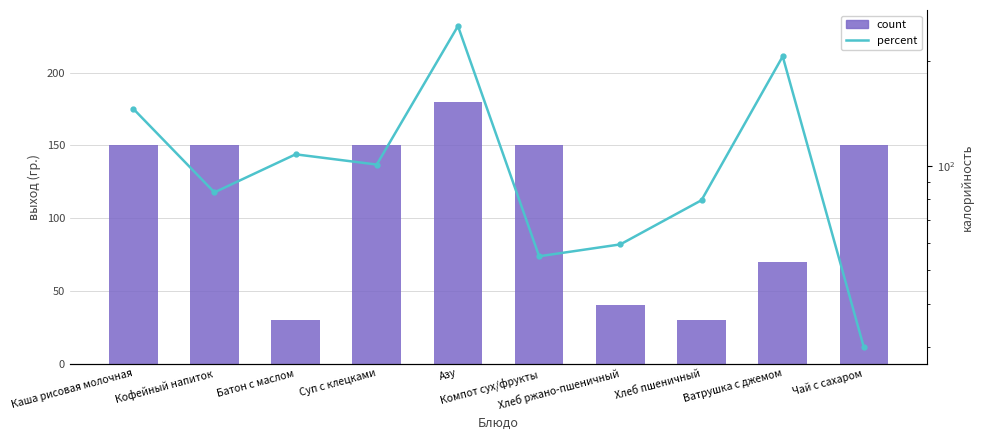

What is the spread (max minus min) of values at Азу?

72.4